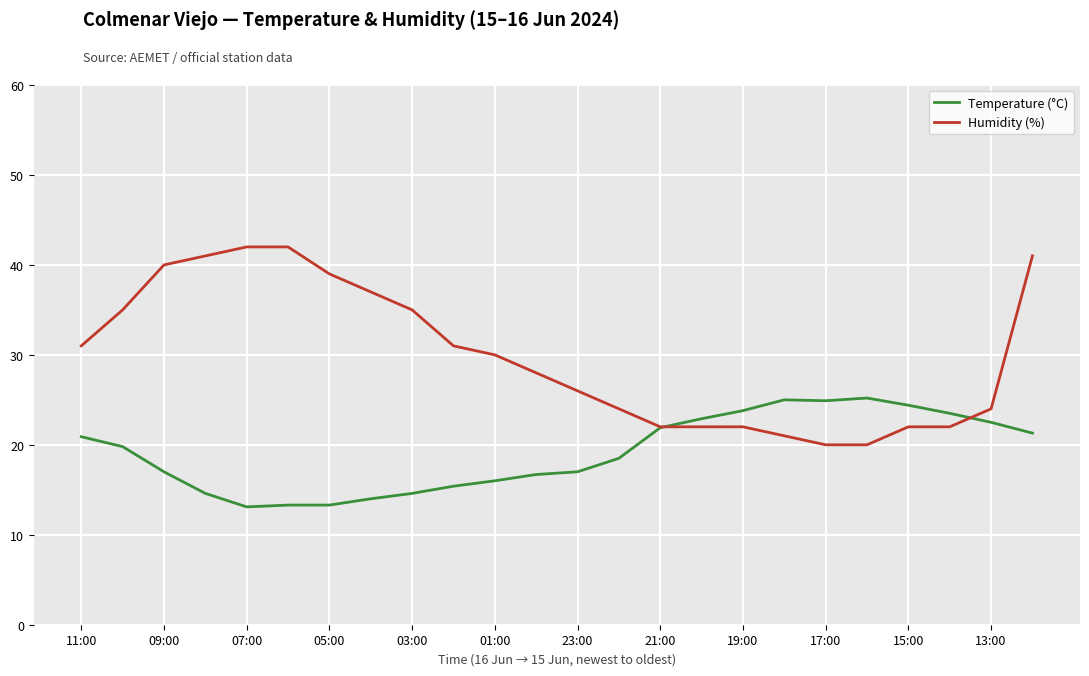

What is the smallest value displayed?

13.1